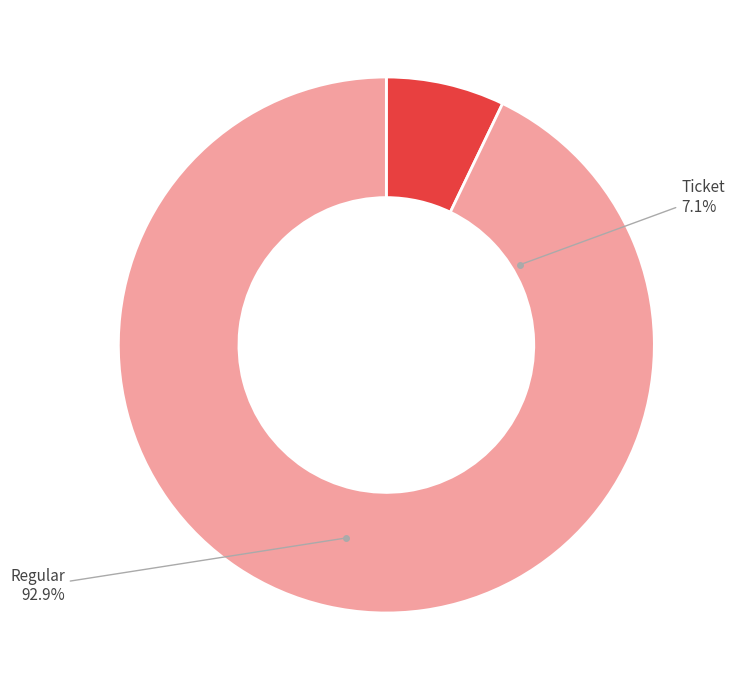

True or false: Ticket accounts for 9% of the total.

False